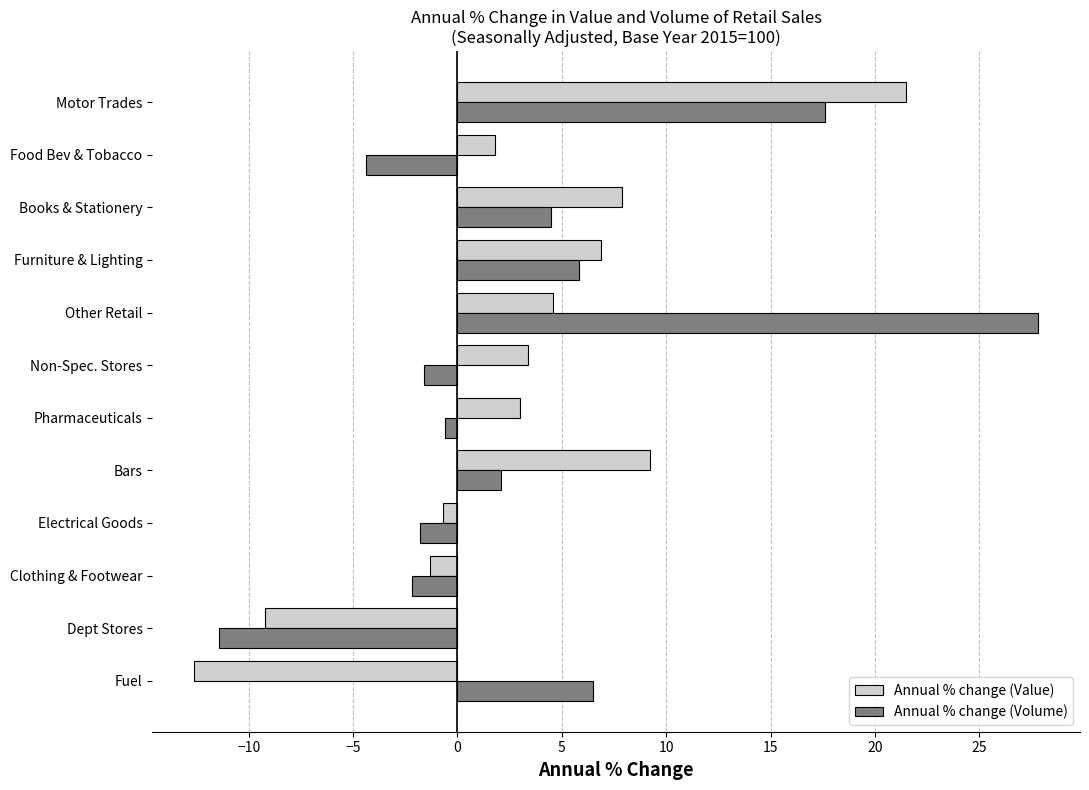

Rank the series by their maximum value, from lowest to highest.

Annual % change (Value), Annual % change (Volume)